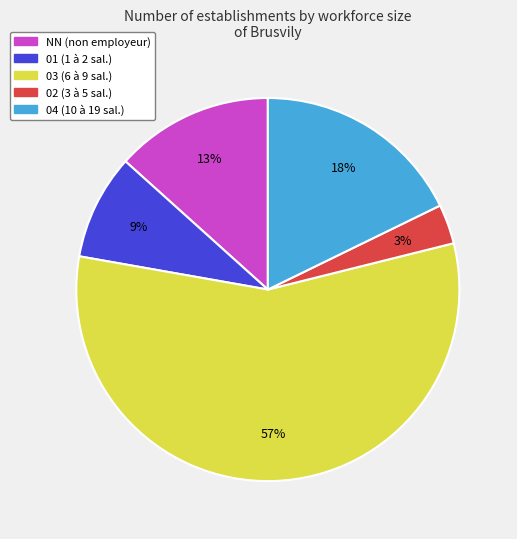

To the nearest percent, what percentage of the pie is 04?

18%